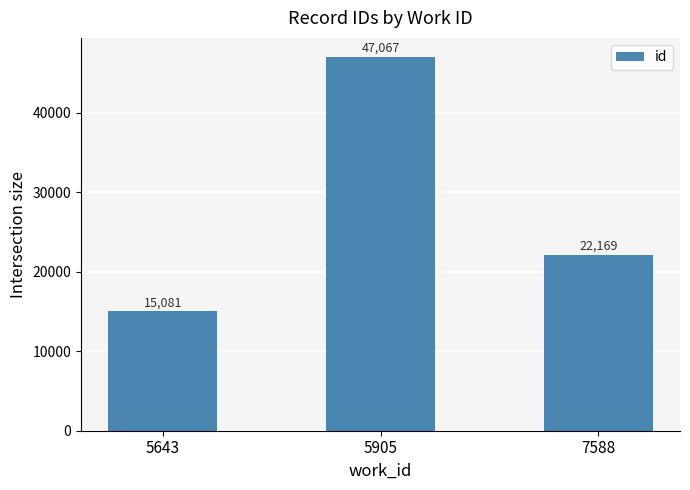

At which label is the value closest to 31074?

7588